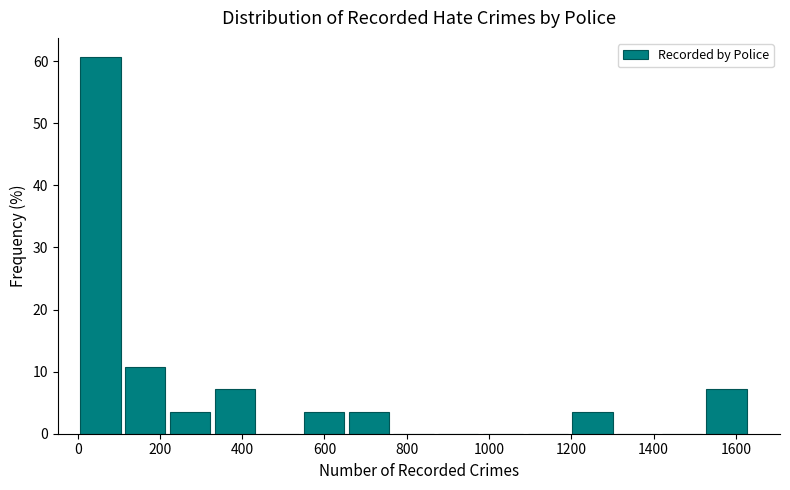

Which range on the x-axis has the tallest bar?

0 to 100